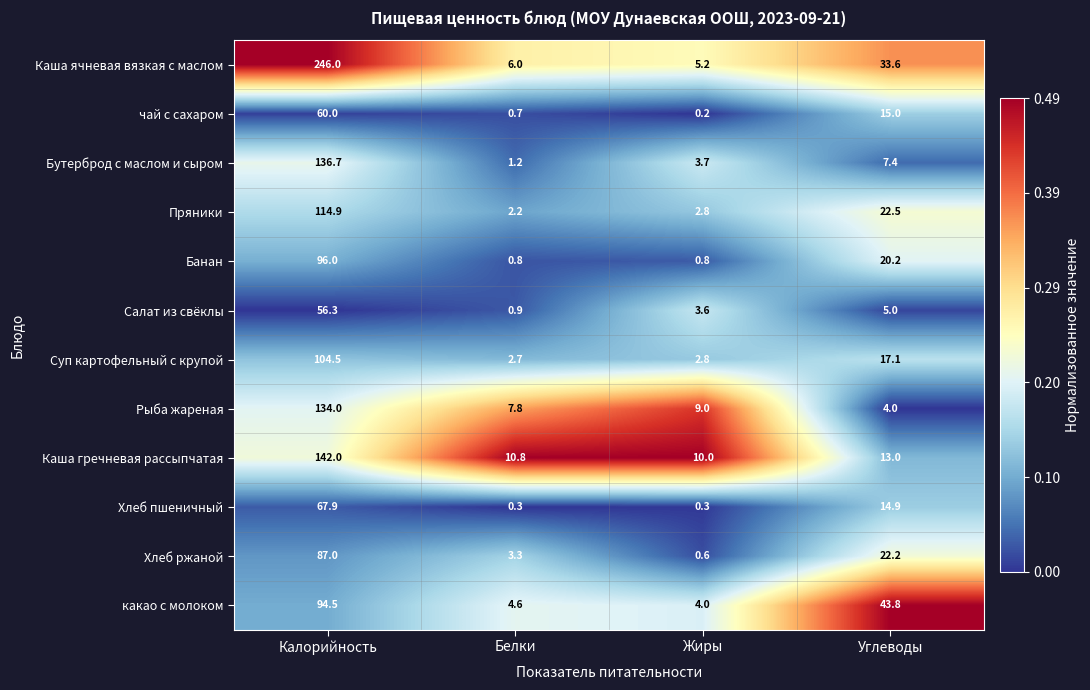

What is the difference between the maximum and minimum values in the Рыба жареная series?

130.0